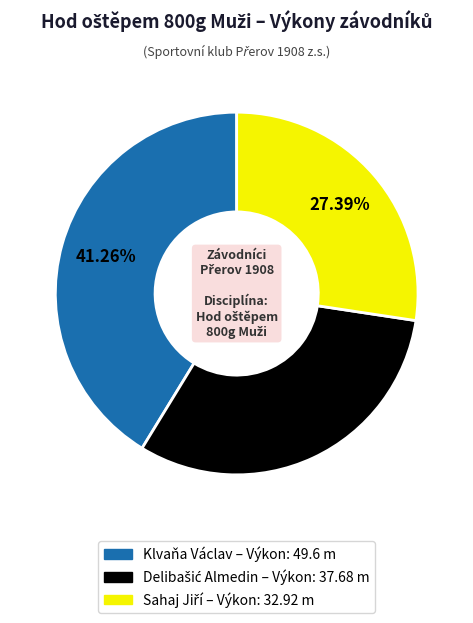

What is the largest slice in the pie chart?

Klvaňa Václav